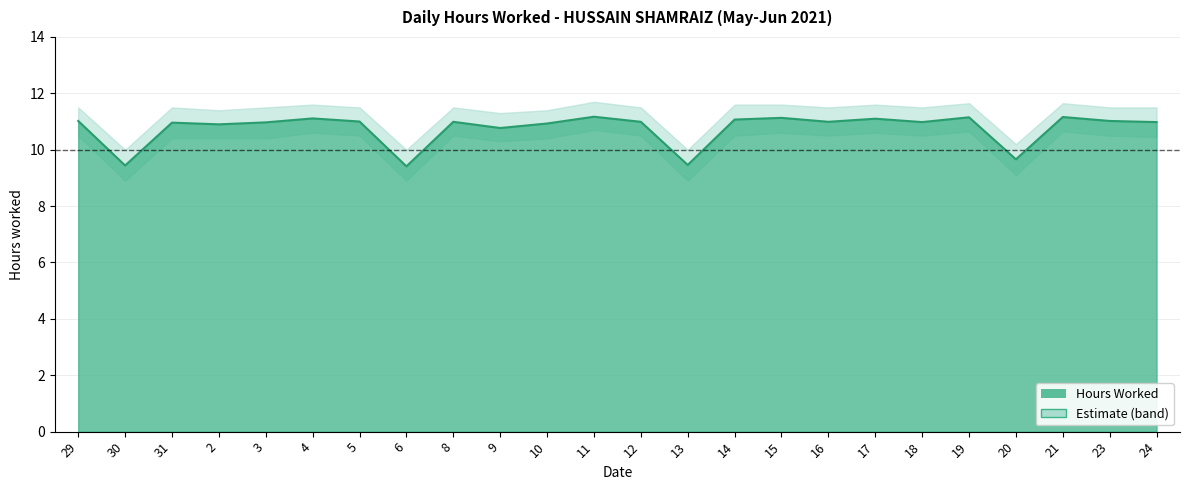

Is the value of Lower Band at 30 greater than the value of Upper Band at 17?

No